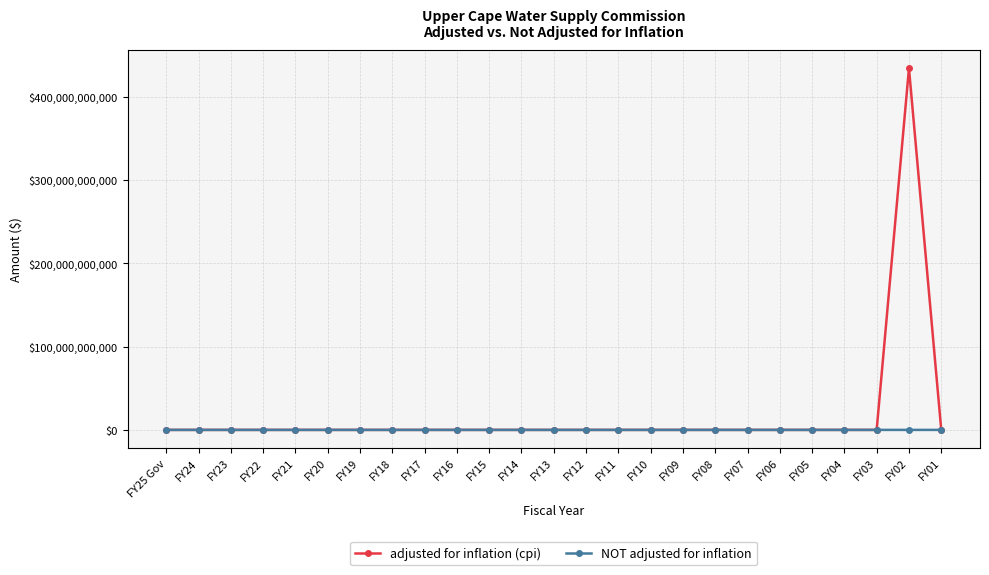

True or false: NOT adjusted for inflation has a value of 0 at FY23.

True